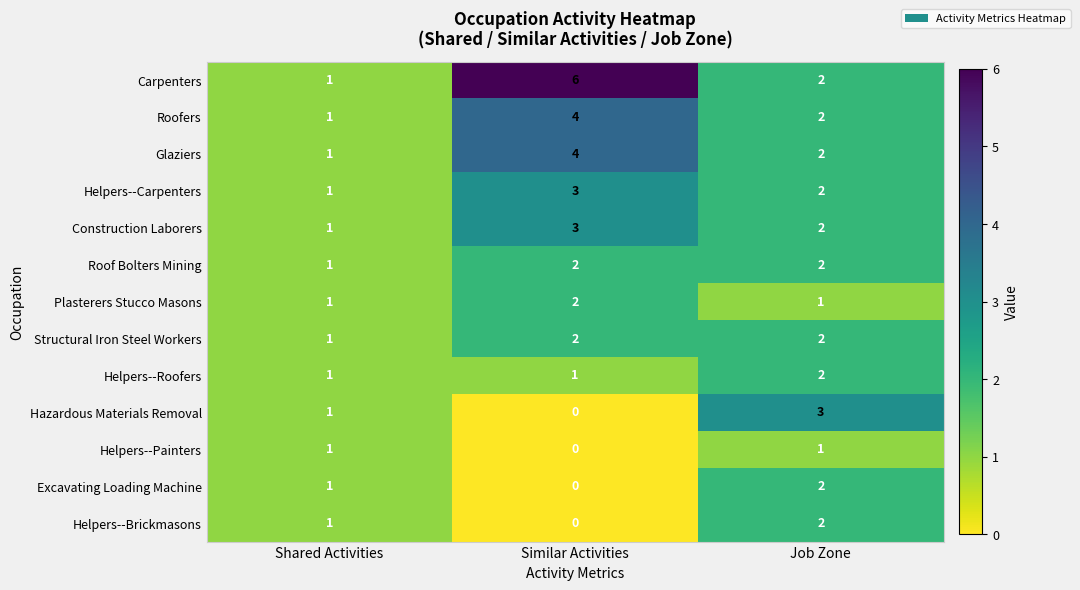

True or false: Construction Laborers has a value of 2 at Shared Activities.

False